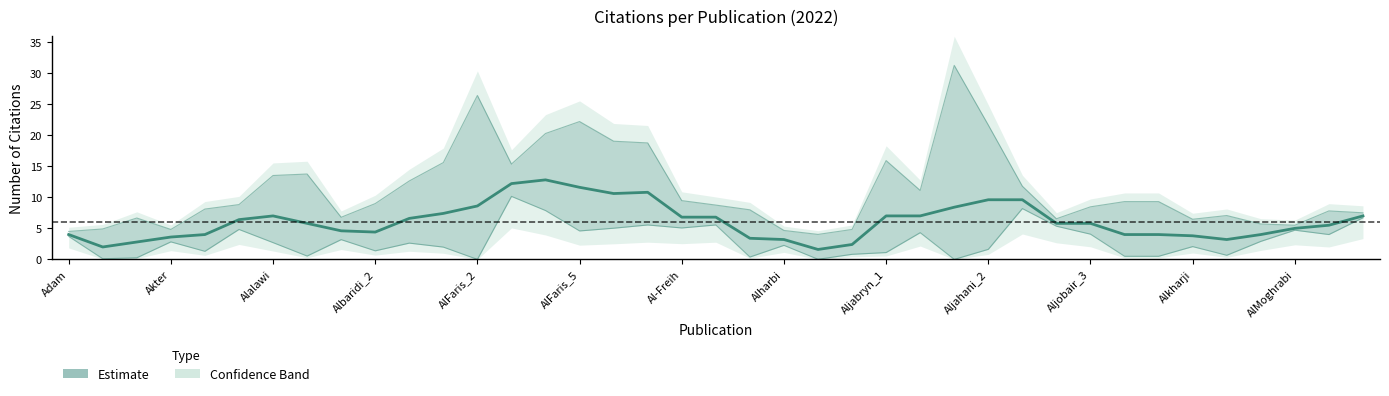

The value at 17 is 14.3. True or false?

False